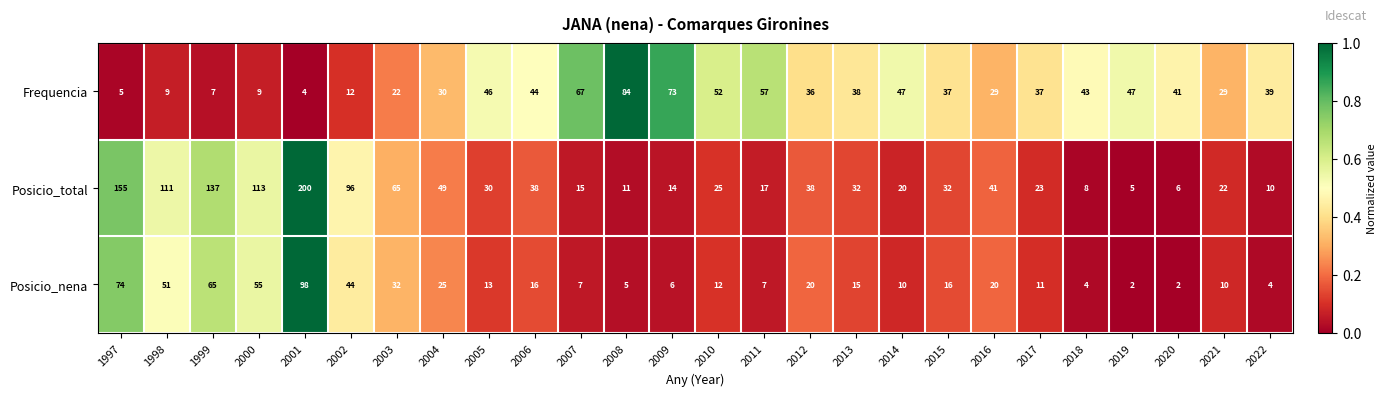

Which category has the highest value across all series?

2001